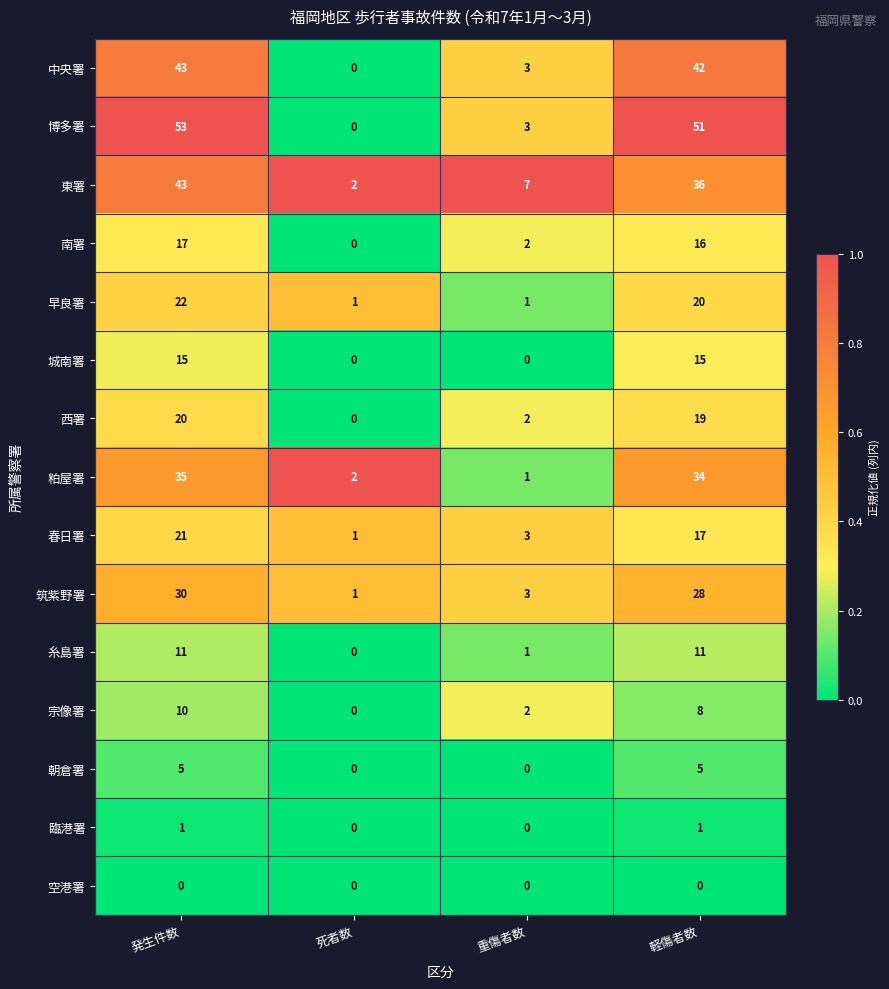

Is it true that 博多署 equals 3 at 重傷者数?

True